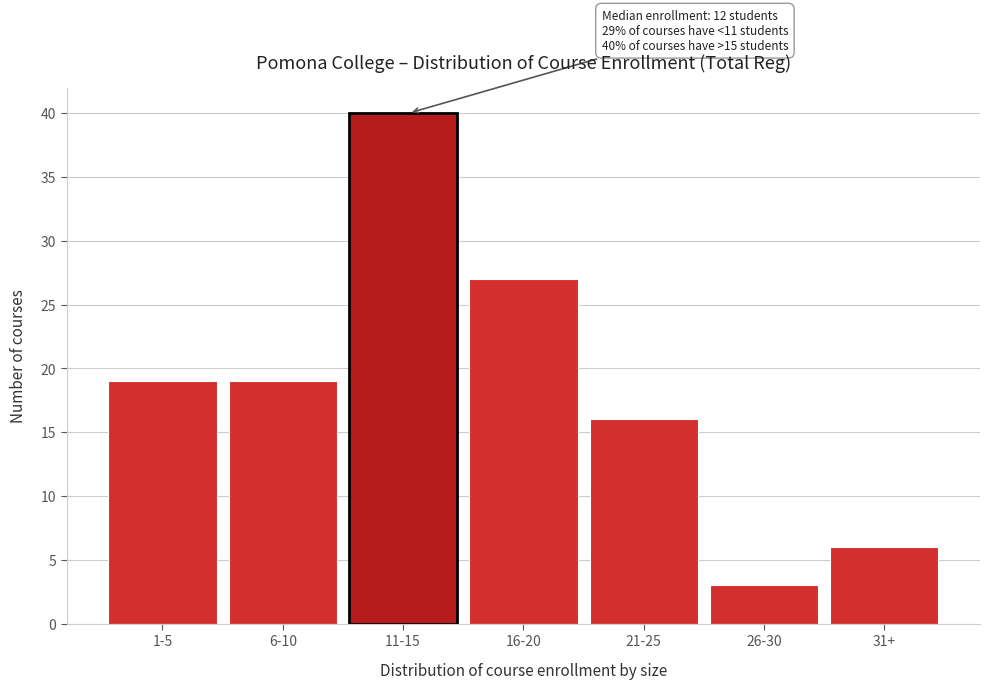

Reading left to right, transcribe all the data shown in this chart.

1-5=19	6-10=19	11-15=40	16-20=27	21-25=16	26-30=3	31+=6